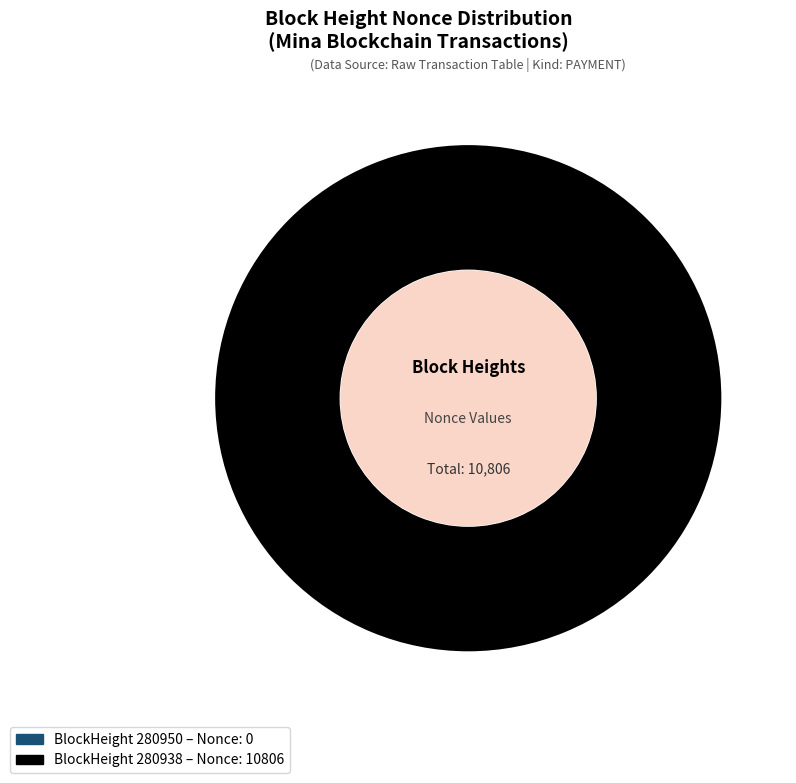

Does any single category account for the majority?

Yes